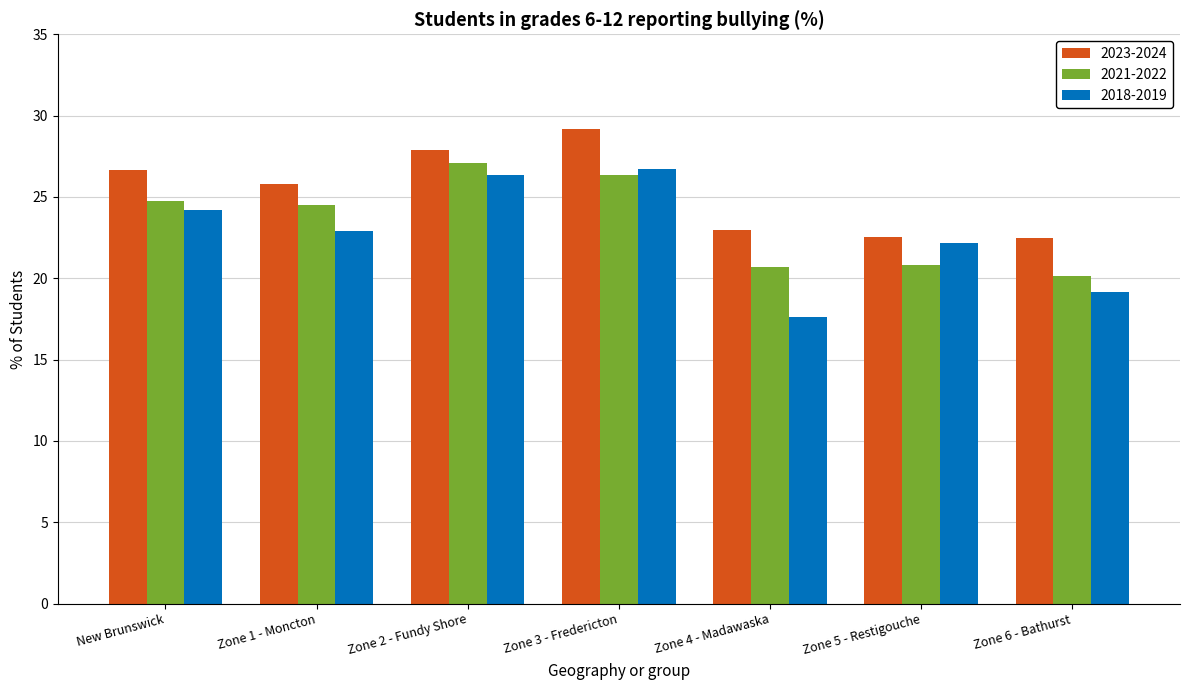

At New Brunswick, list the series in order from largest to smallest.

2023-2024, 2021-2022, 2018-2019